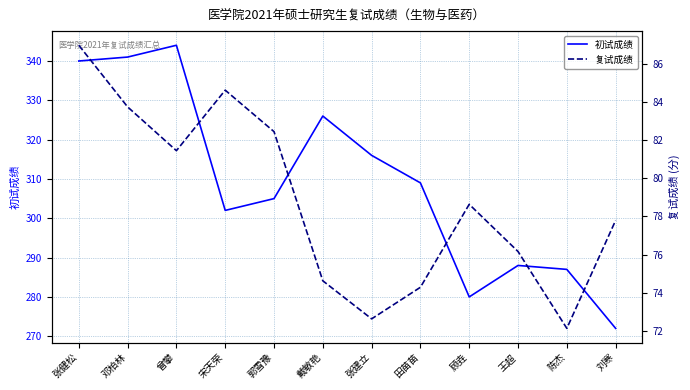

What is the approximate value of 初试成绩 at 张健松?

340.0